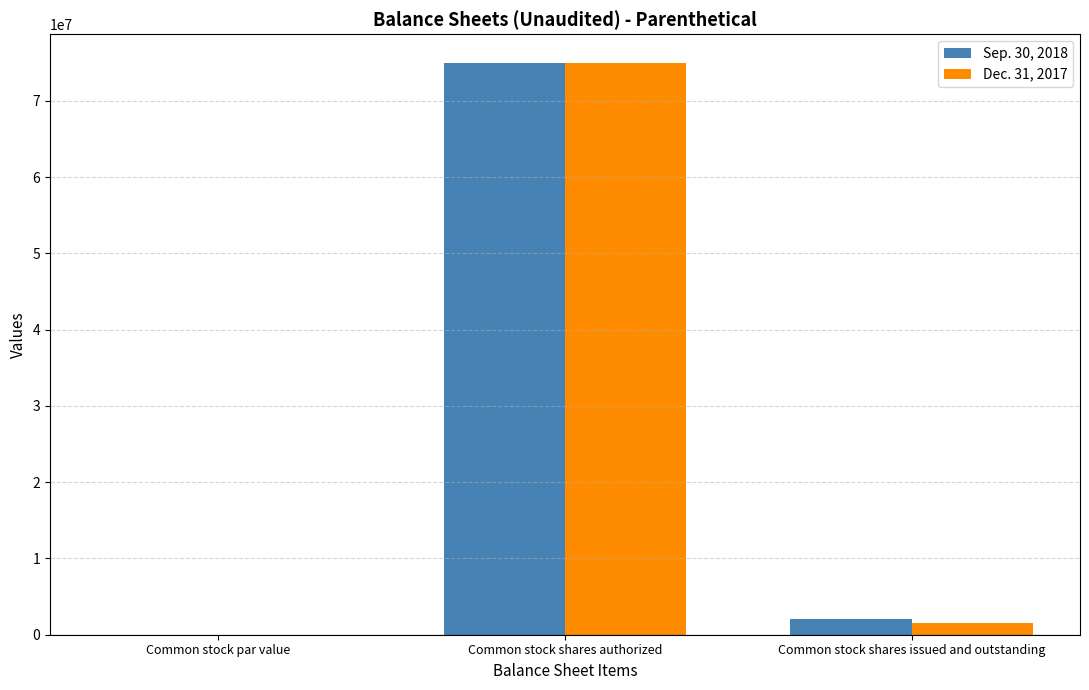

What is the greatest value displayed?

75000000.0